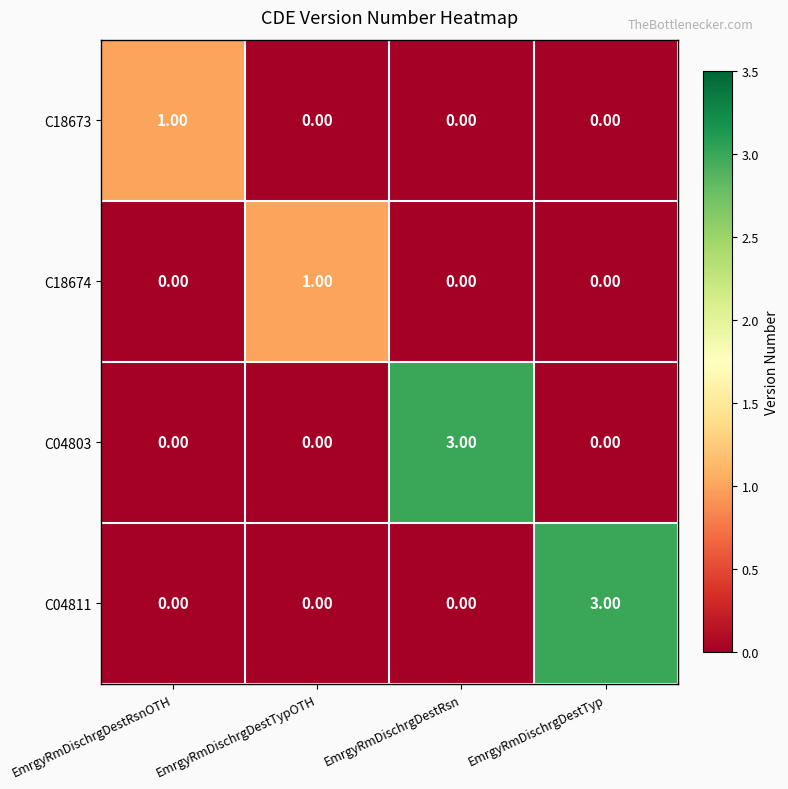

At how many categories does at least one series exceed 0?

4